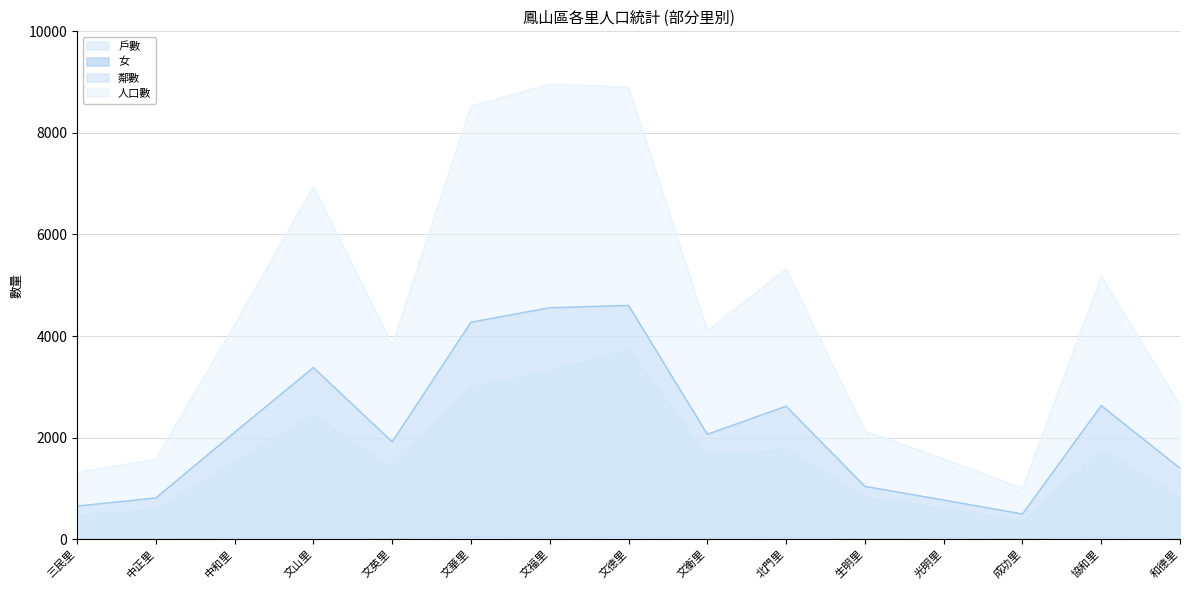

Where is the first local maximum for 戶數?

文山里